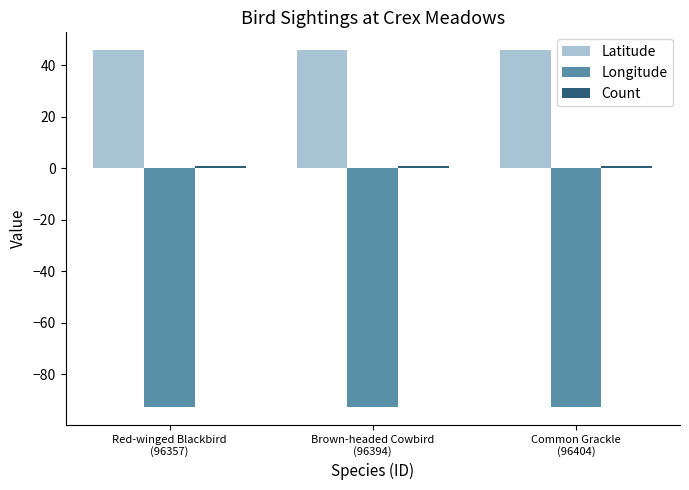

What is the total value across all series at Red-winged Blackbird
(96357)?

-45.9